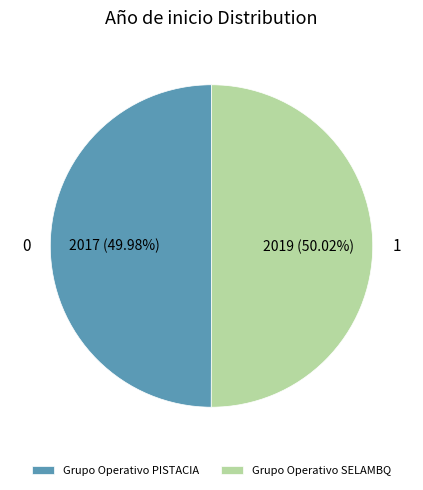

Is there any slice that represents more than half of the pie?

Yes